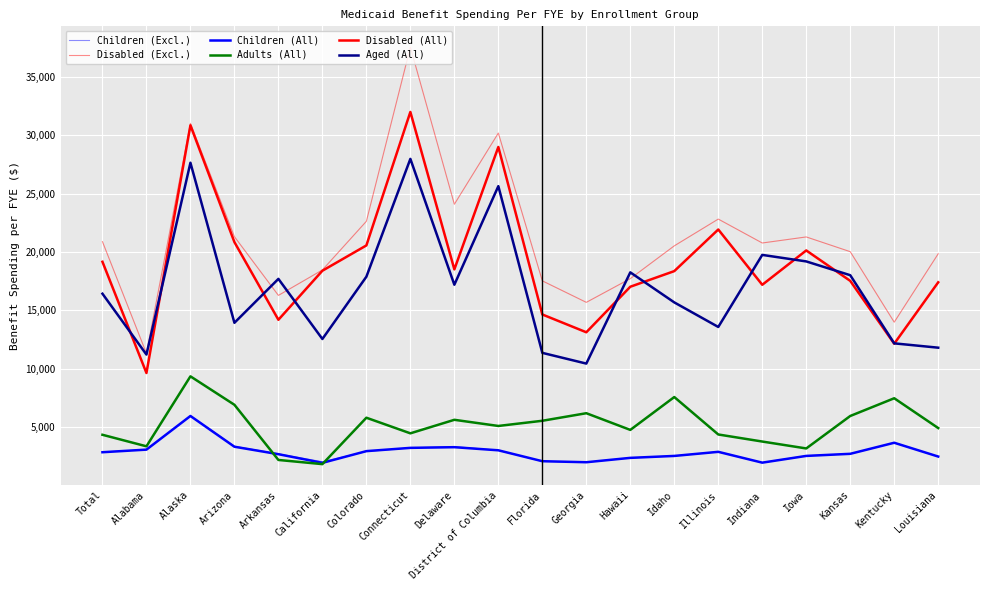

At which label is Disabled (All) closest to 20820?

Arizona